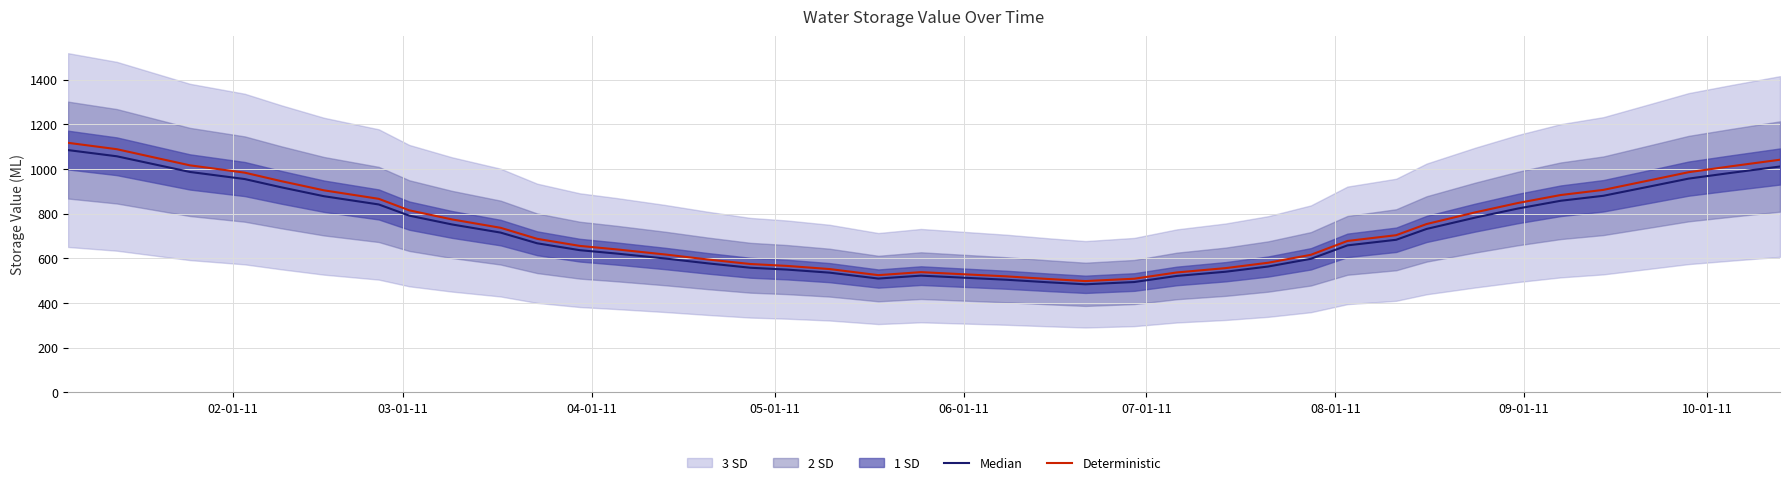

What is the minimum value for Deterministic?

498.4